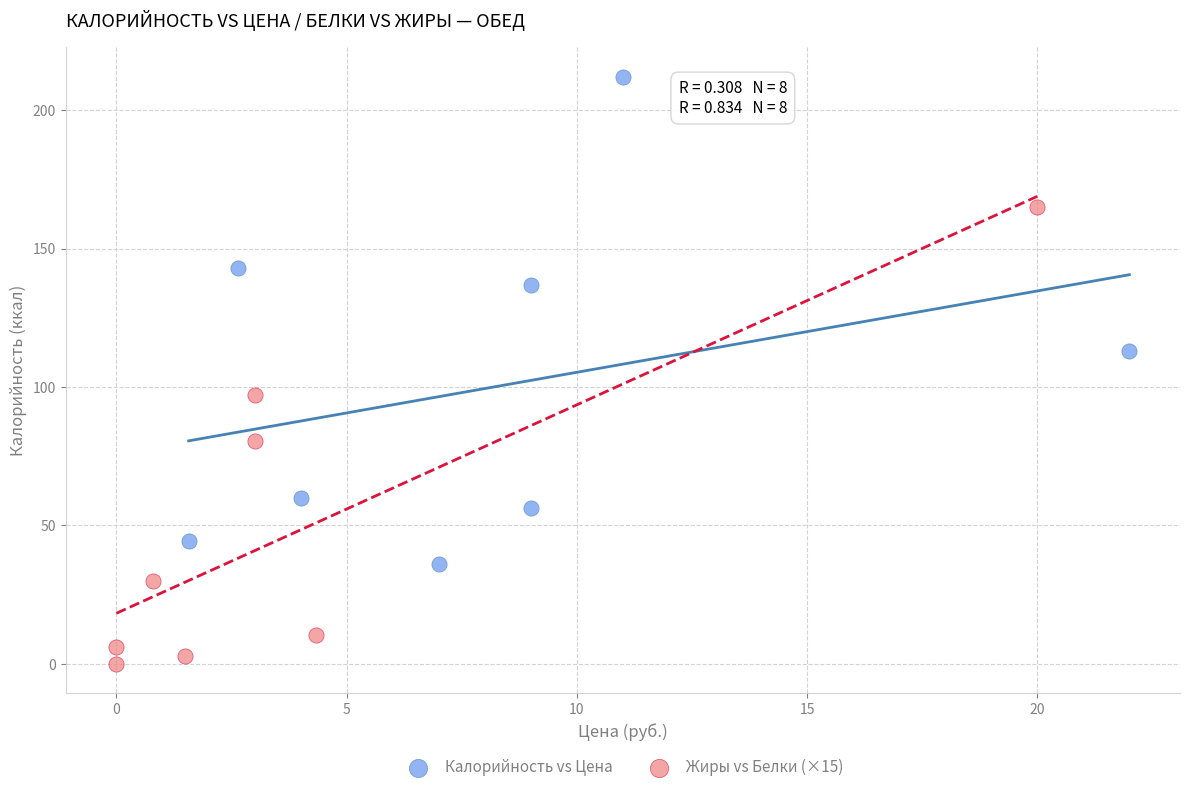

Which series has the widest spread of Y values?

Калорийность vs Цена